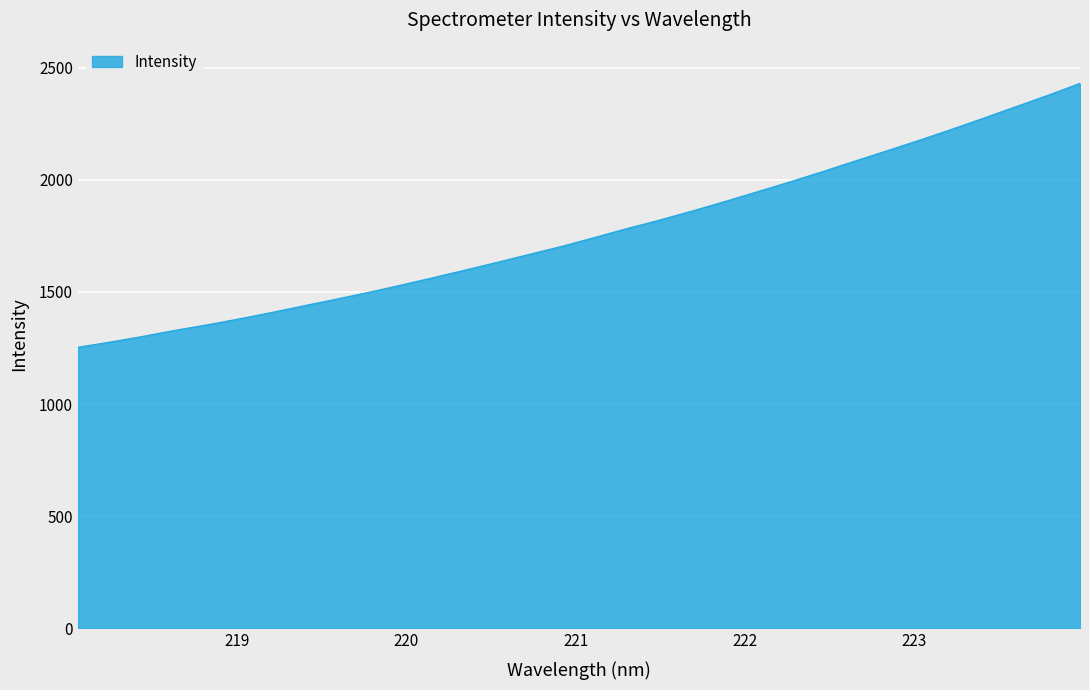

Does the chart have visible grid lines?

Yes